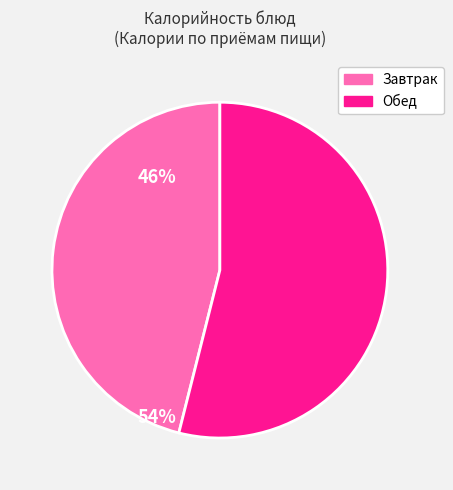

Count the number of slices in the pie.

2